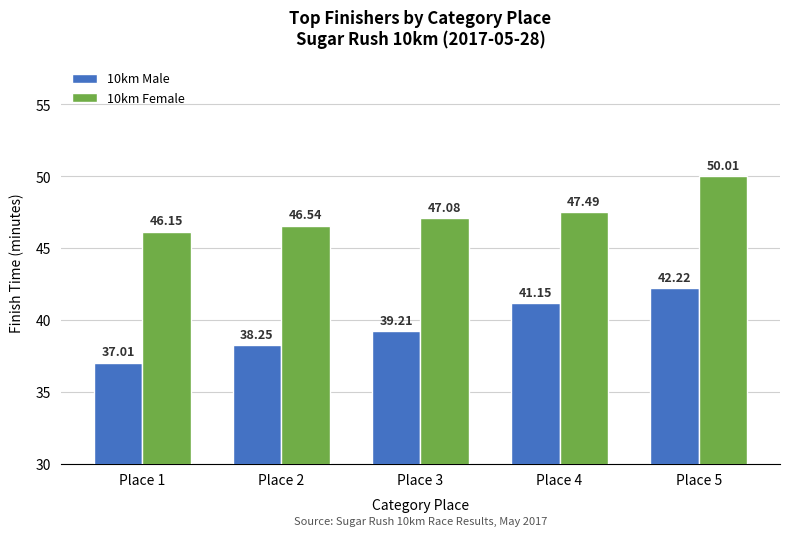

Where is 10km Female nearest to the value 48?

Place 4